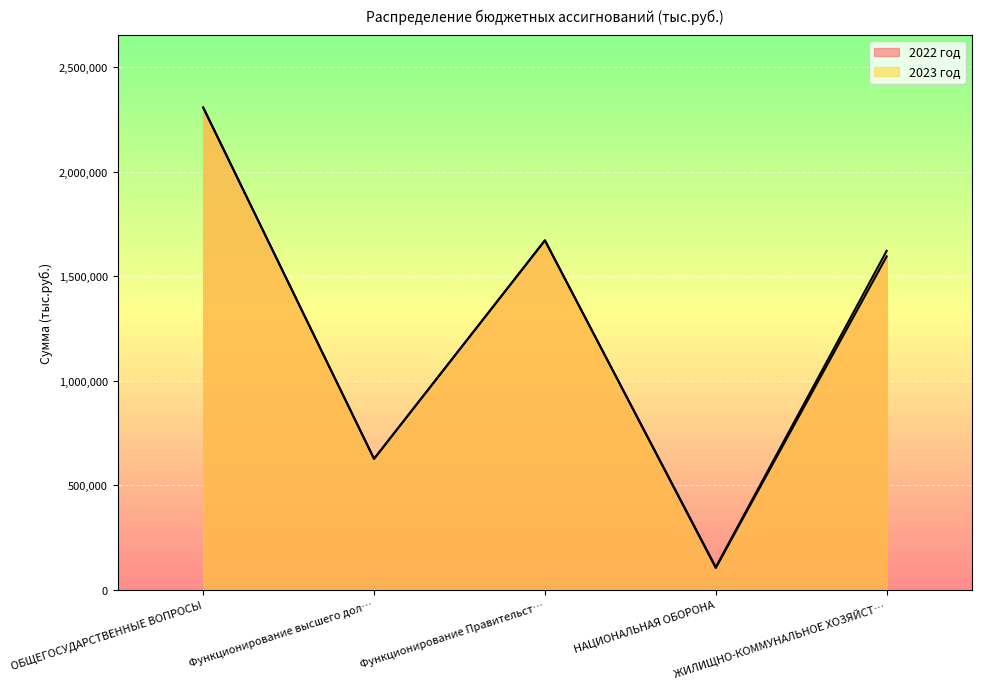

How many distinct data groups are displayed?

2